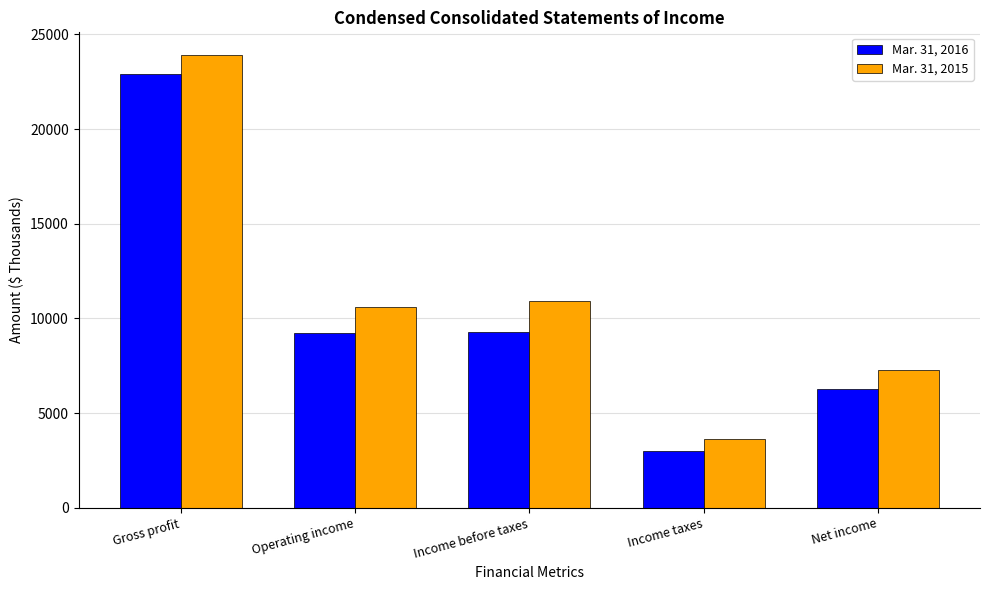

What is the label of the 1st bar from the left?

Gross profit